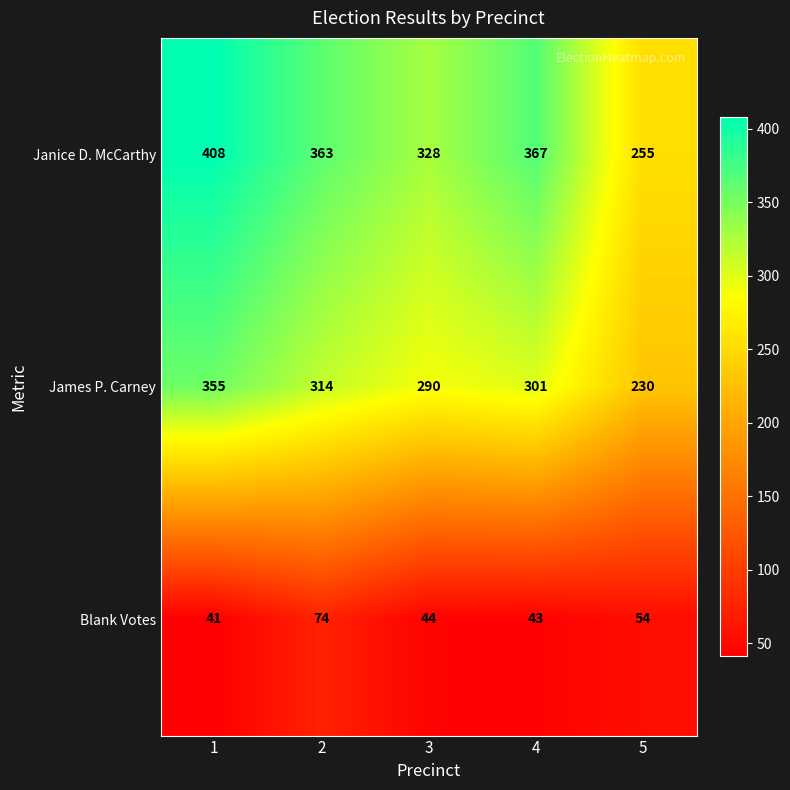

What is the spread (max minus min) of values at 2?

289